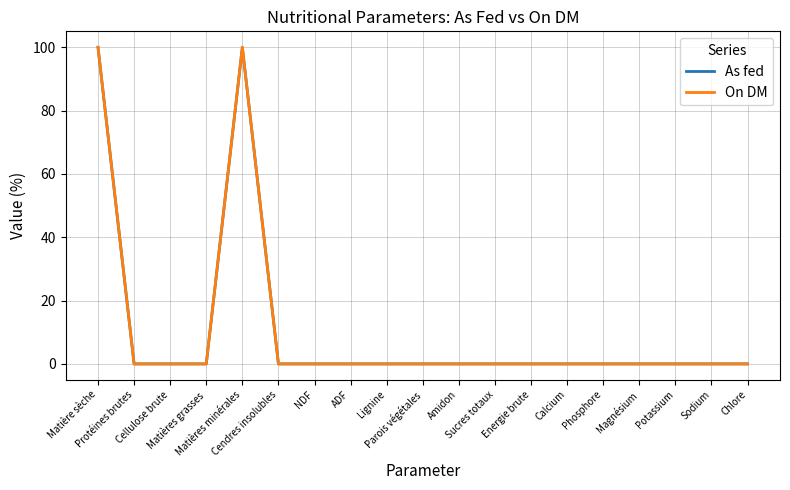

Which series has the widest spread of values?

On DM